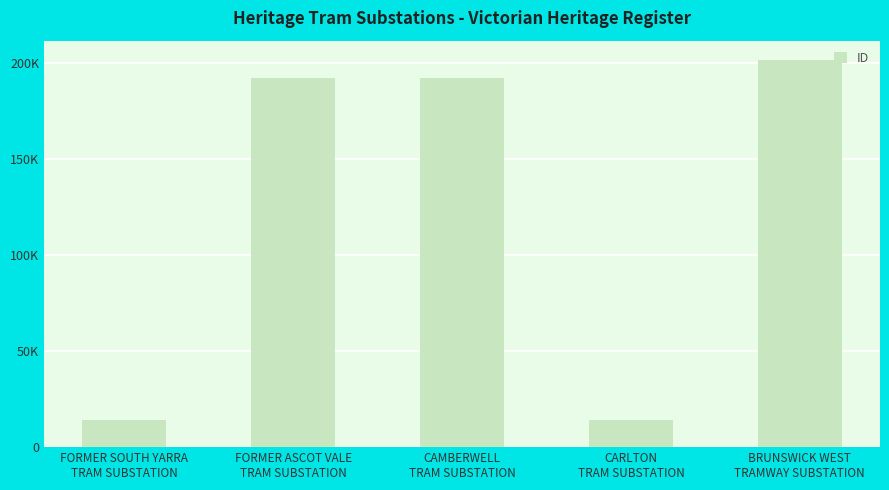

Is it true that the value at FORMER SOUTH YARRA
TRAM SUBSTATION is 7462?

False